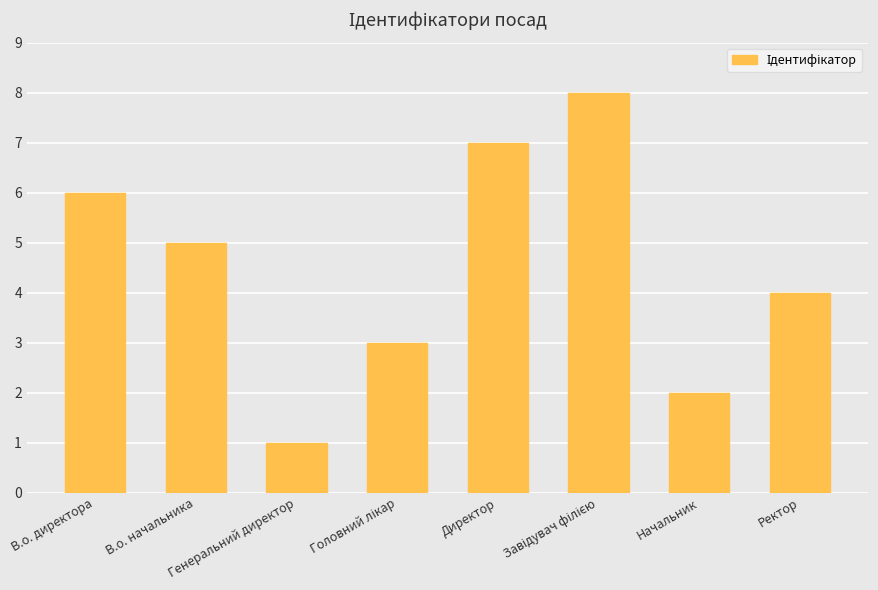

What is the value of the 5th bar from the left?

7